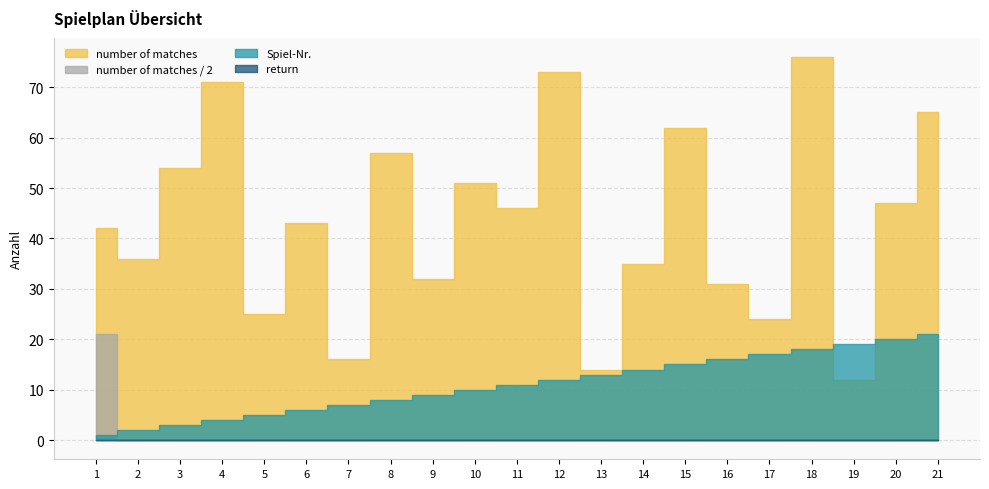

At which category is the sum across all series the highest?

18